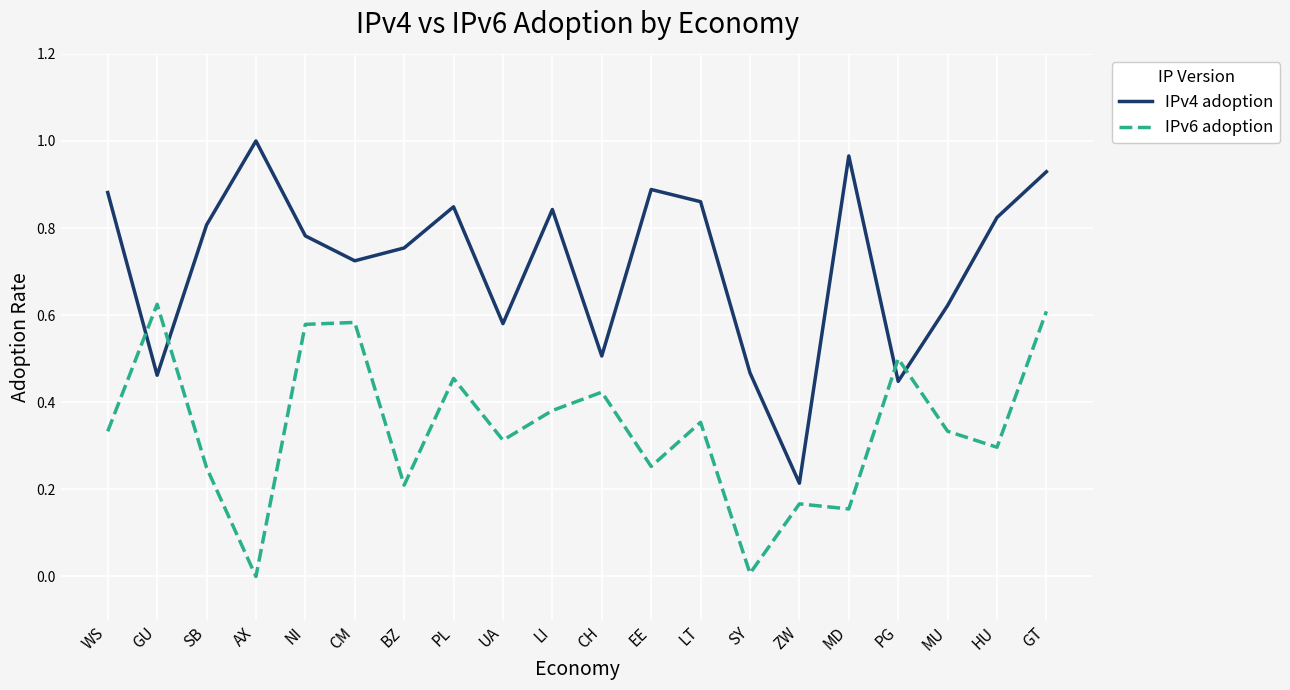

Which series has the largest range (max minus min)?

IPv4 adoption